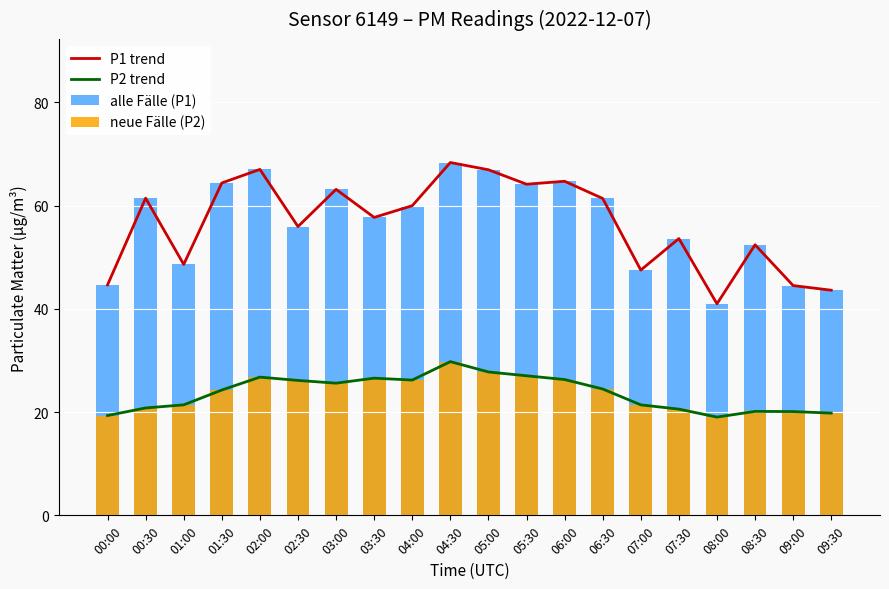

At 09:00, list the series in order from largest to smallest.

P1 trend, alle Fälle (P1), P2 trend, neue Fälle (P2)